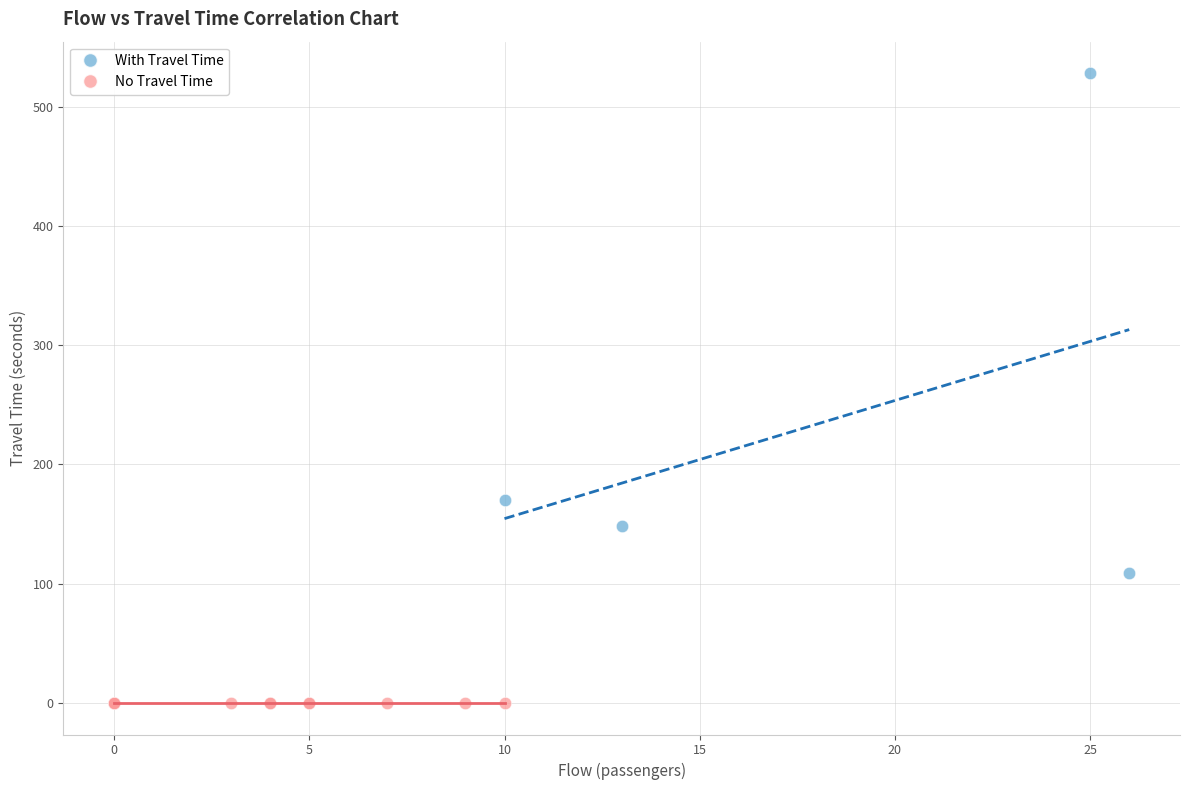

Which series contains the lowest Y value?

No Travel Time